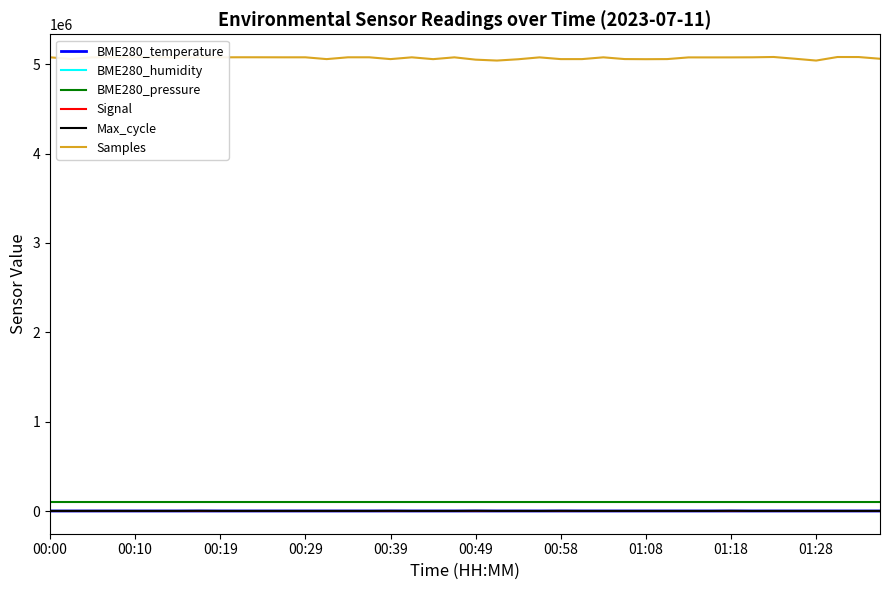

Which series has the largest total across all categories?

Samples